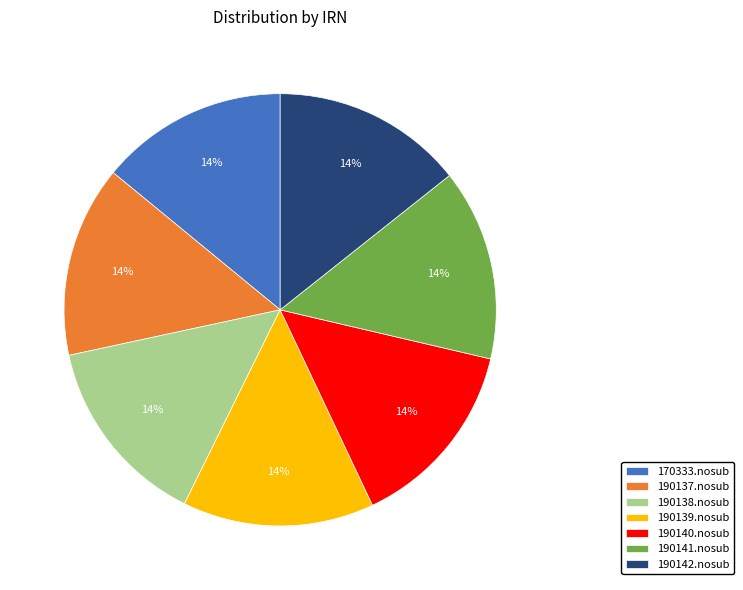

The 190141.nosub slice represents 29% of the pie. True or false?

False